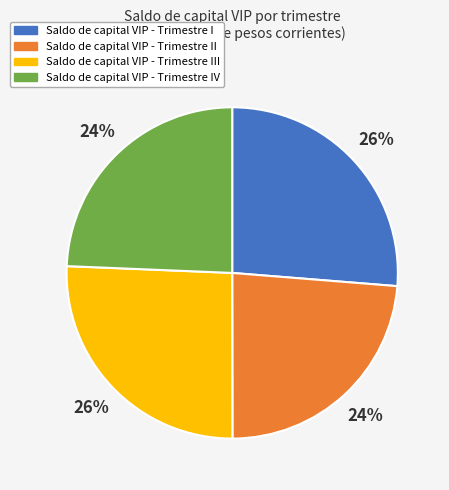

To the nearest percent, what is the average slice percentage?

25%